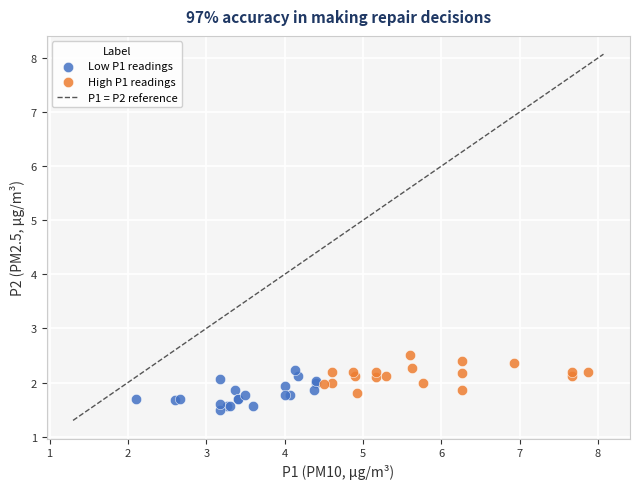

Which series contains the lowest Y value?

Low P1 readings